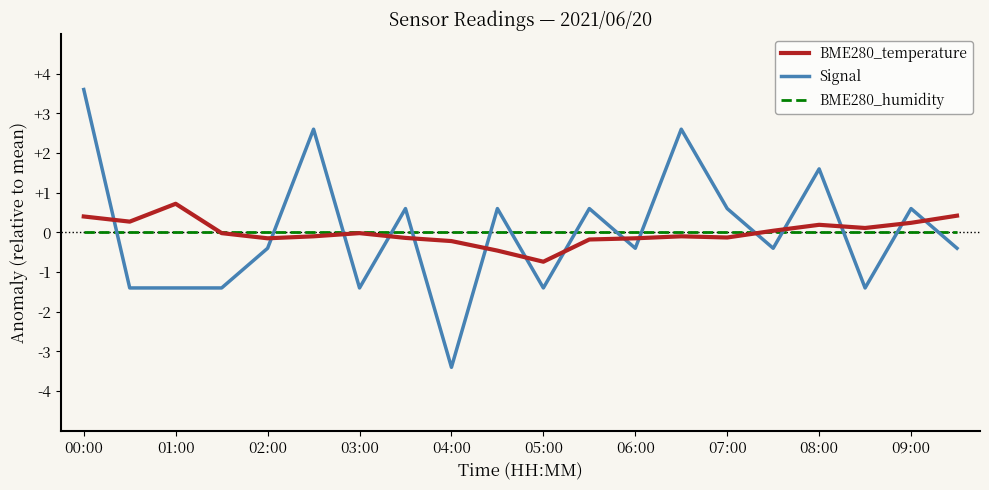

Rank the series by their maximum value, from highest to lowest.

Signal, BME280_temperature, BME280_humidity